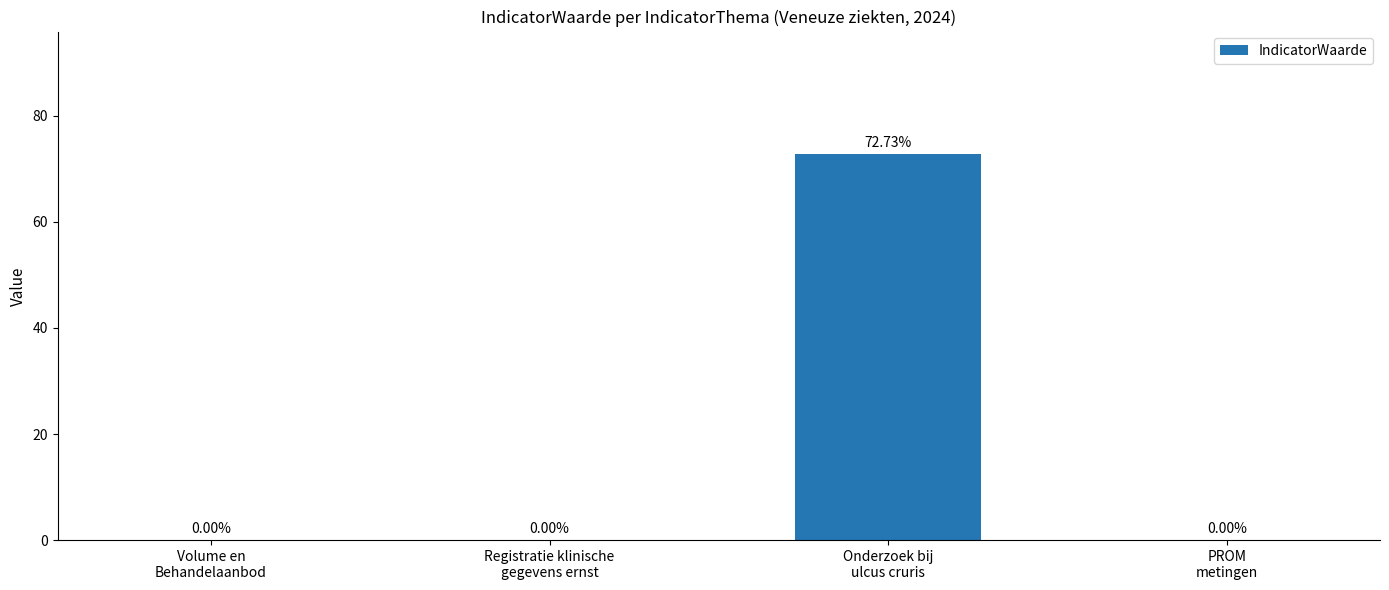

What is the change in value from Registratie klinische
gegevens ernst to Onderzoek bij
ulcus cruris?

+72.7